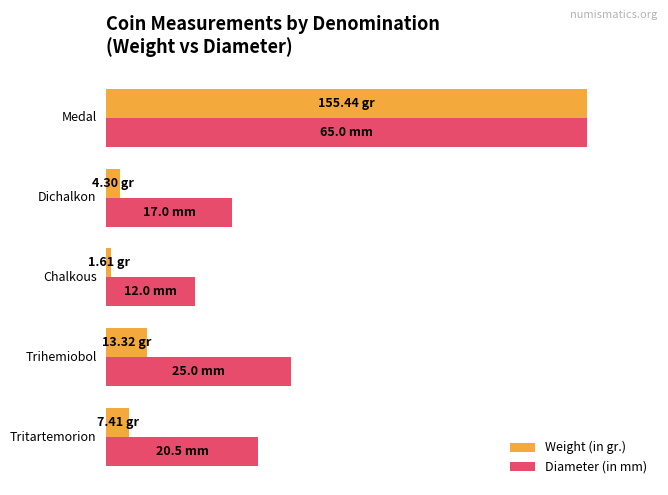

What are all the series names shown in the legend?

Weight (in gr.), Diameter (in mm)